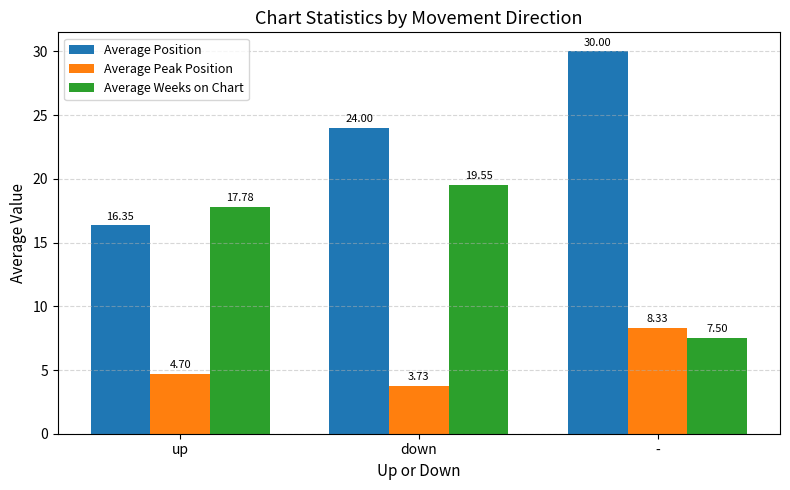

What position from the right is up?

3